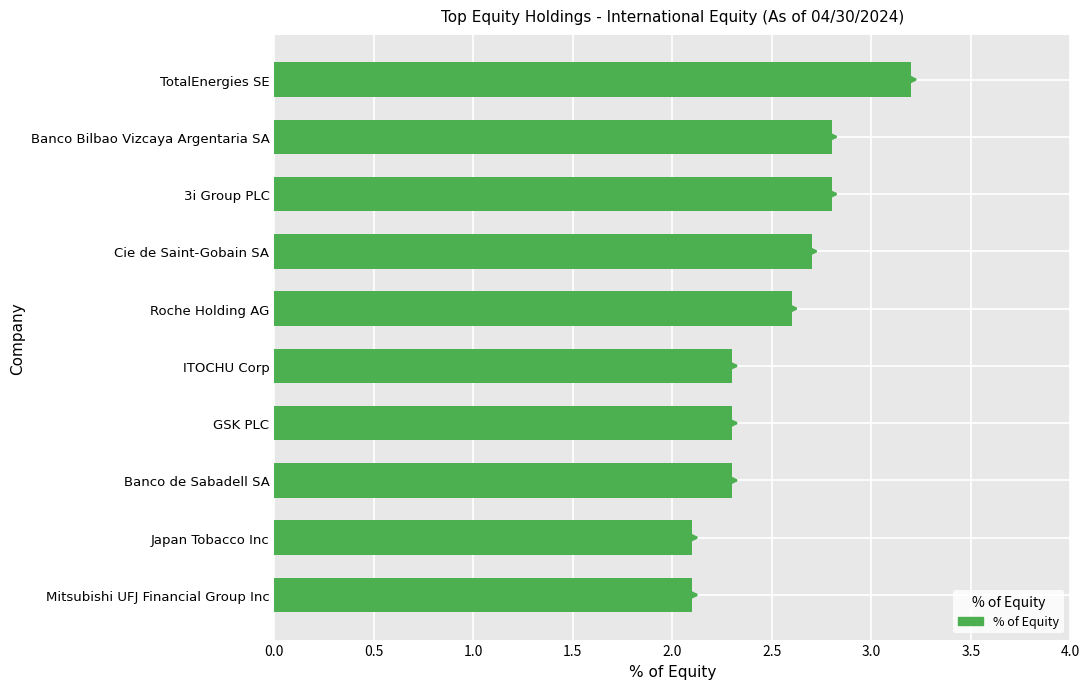

True or false: the data shows 2.8 at Banco Bilbao Vizcaya Argentaria SA.

True